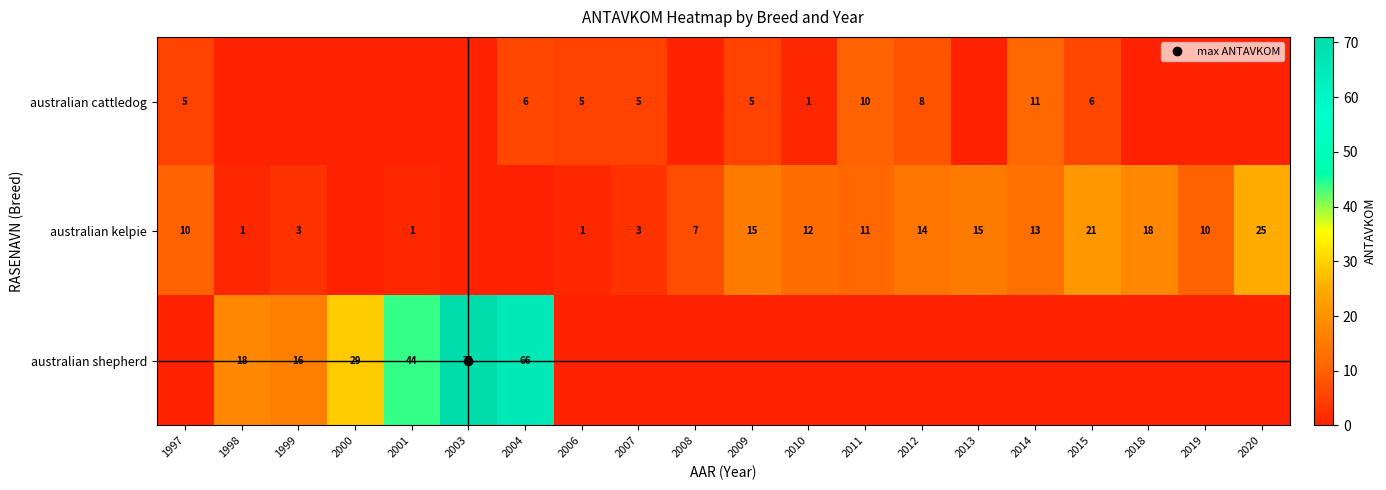

Which category has the lowest value across all series?

1998